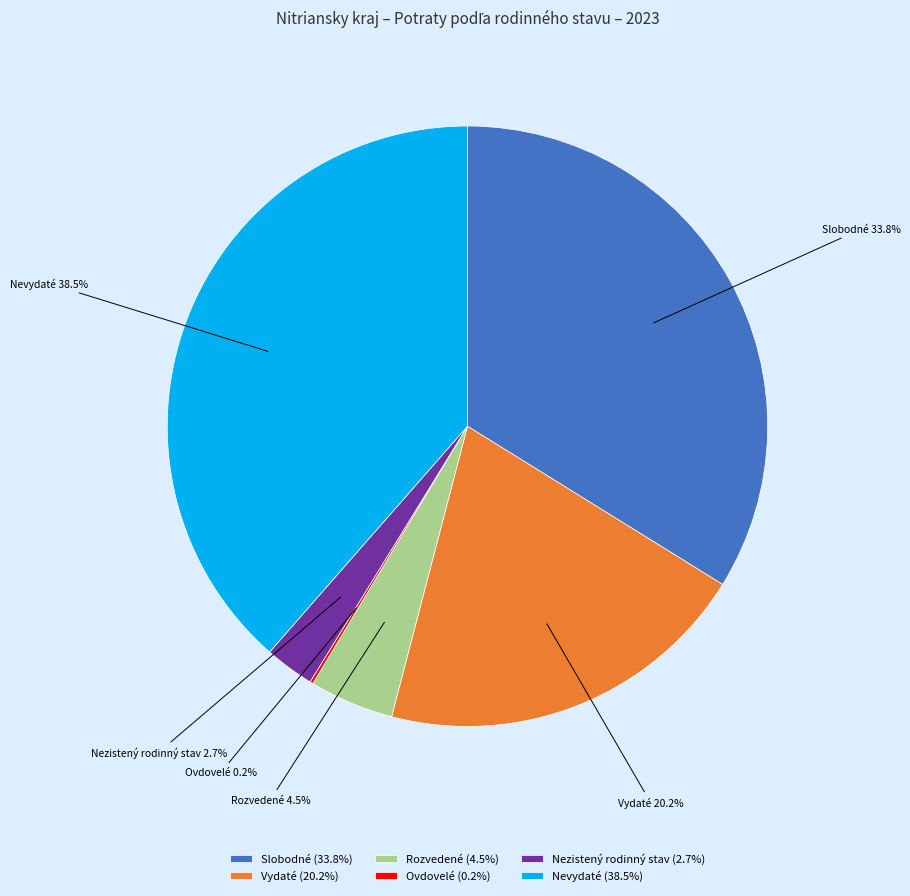

What portion of the pie excludes Vydaté?

79.8%